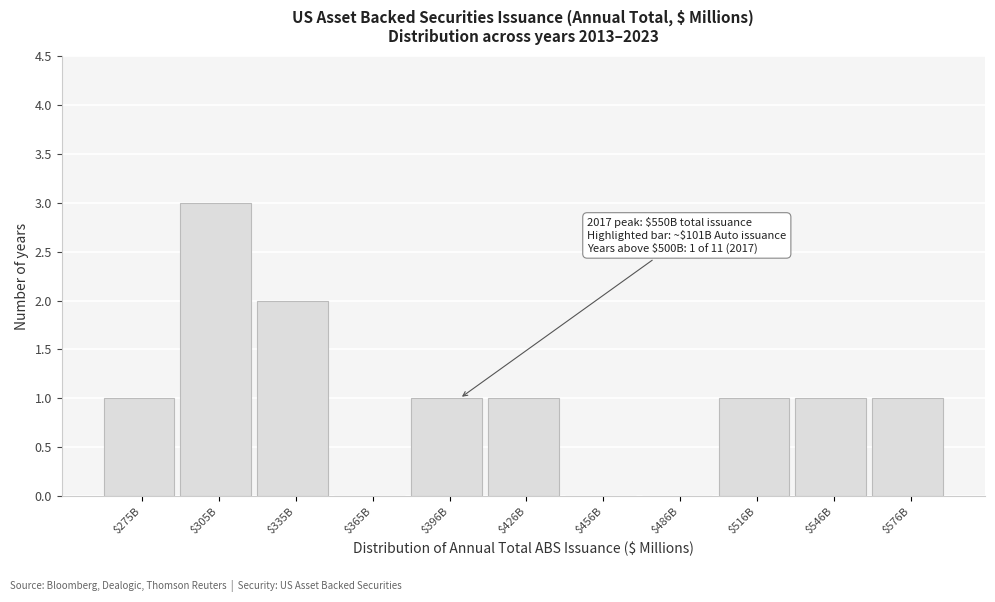

What is the greatest value displayed?

3